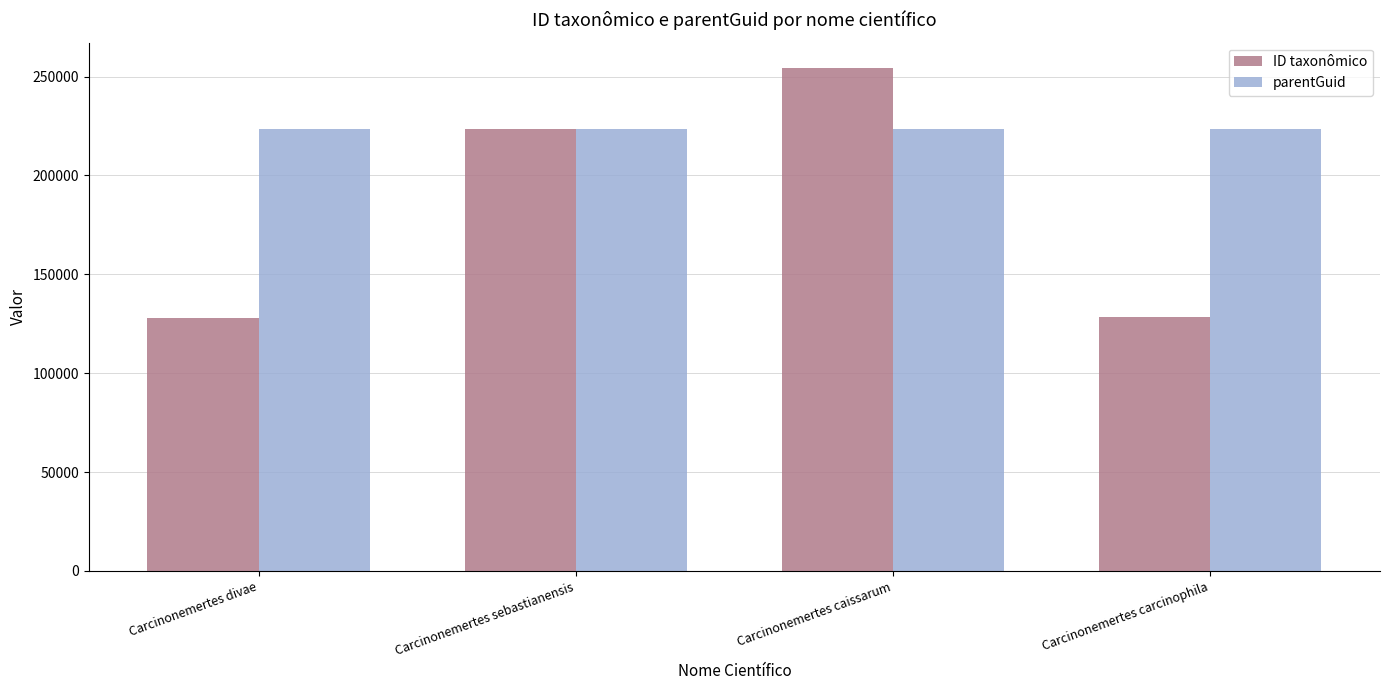

Is it true that parentGuid equals 335854 at Carcinonemertes sebastianensis?

False